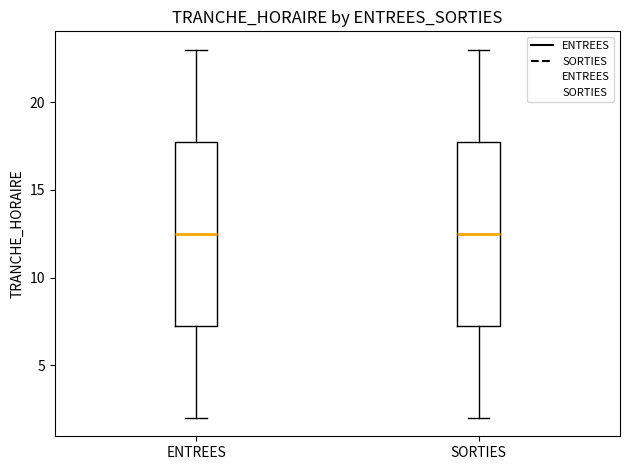

Reading left to right, read every box against the y-axis: the position of its median line, the range the box covers, and the ends of its whiskers. The values are not printed on the chart, so give them approximately, as read against the axis.

ENTREES: median 12.5, box 7.5 to 18.0, whiskers 2.0 to 23.0
SORTIES: median 12.5, box 7.5 to 18.0, whiskers 2.0 to 23.0